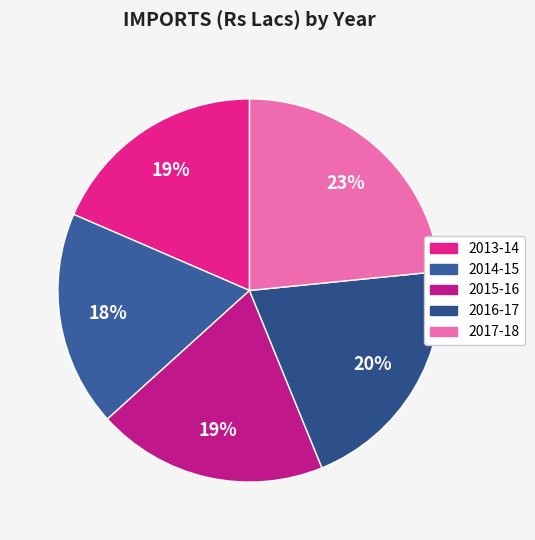

Combined, what portion of the pie is 2014-15 and 2013-14?

36.7%